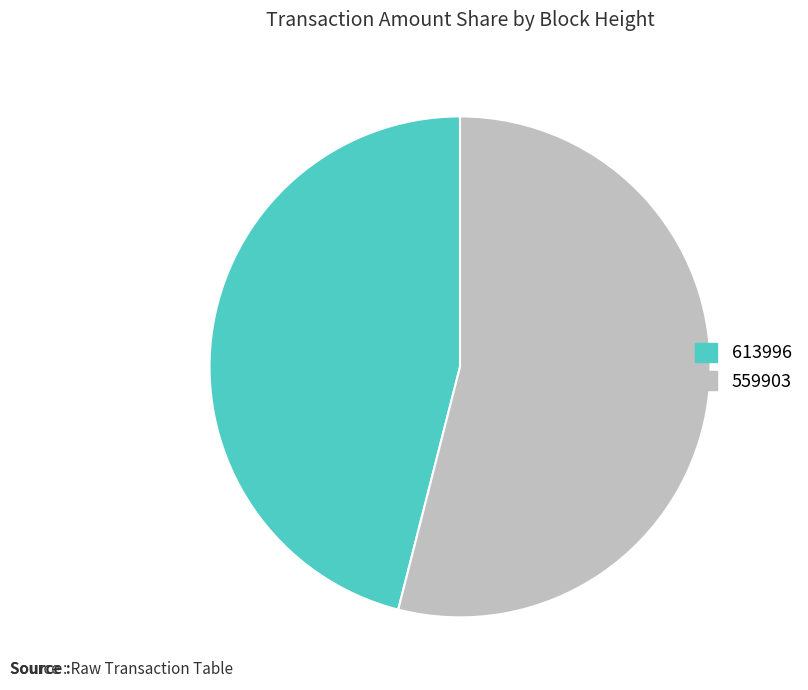

How many slices are in this pie chart?

2